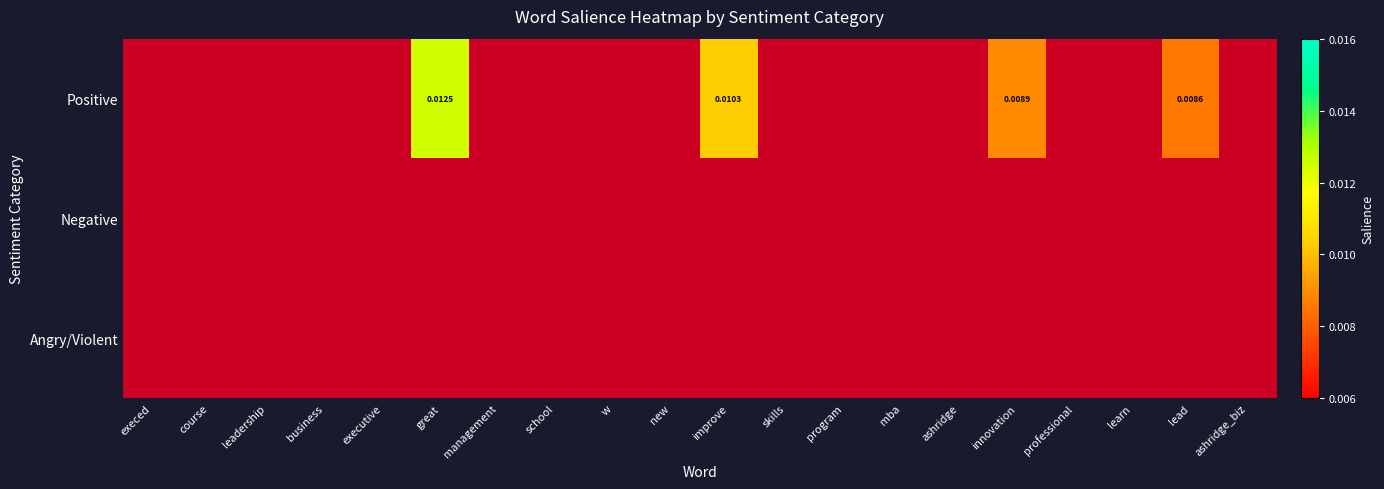

Between w and course, which is larger?

course